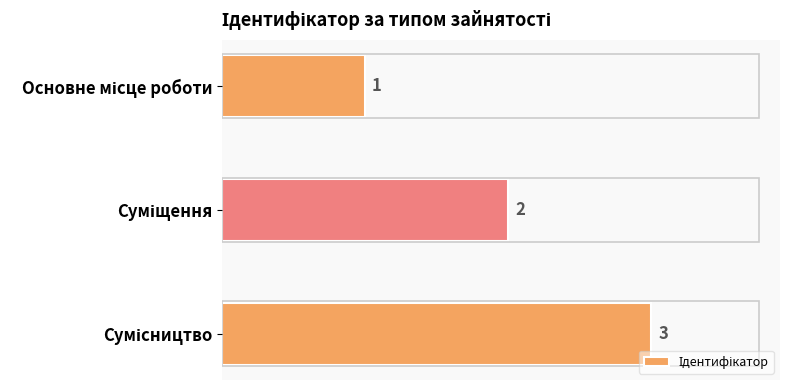

What is the value of the 3rd bar from the top?

3